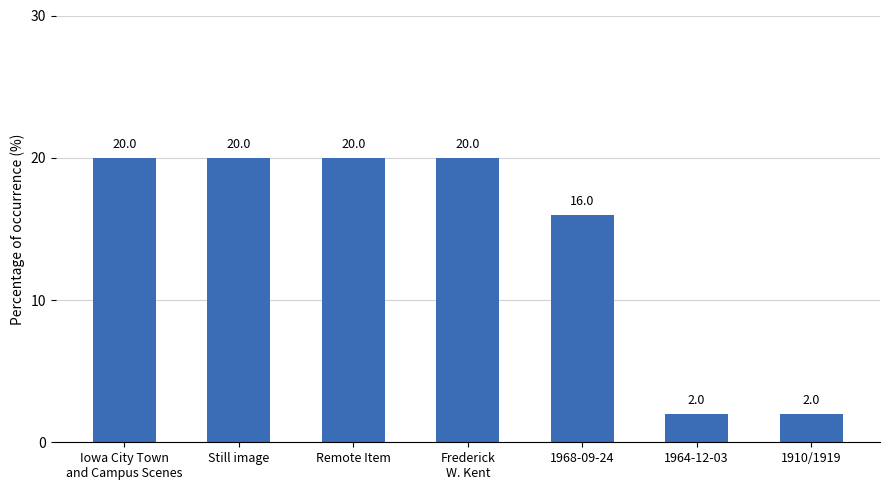

Between Still image and 1910/1919, which is larger?

Still image